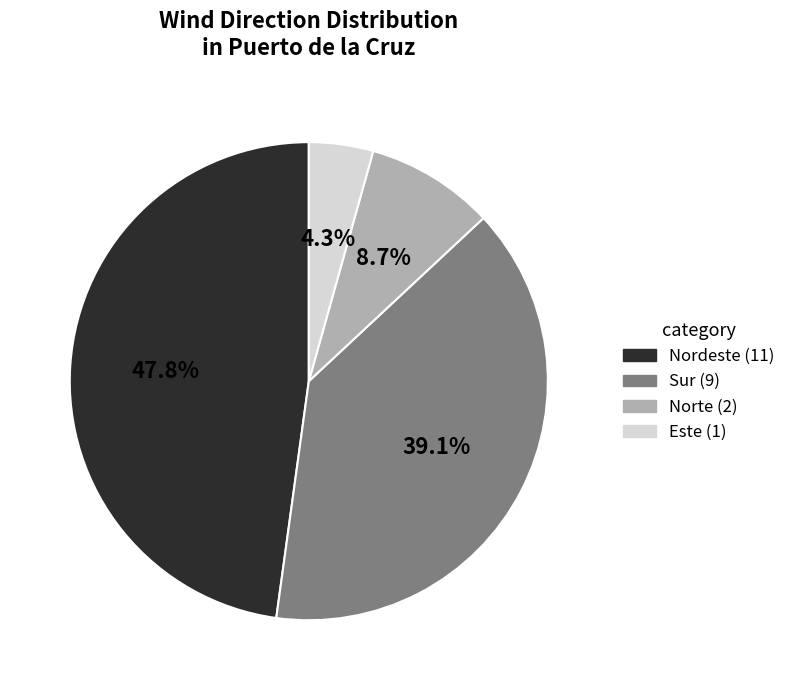

Is there any slice that represents more than half of the pie?

No